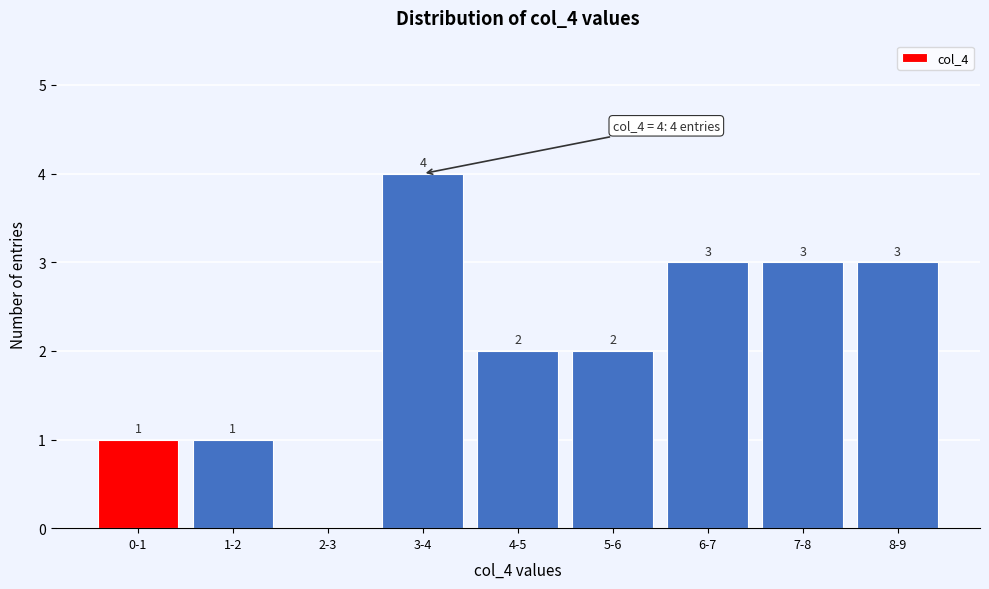

Reading left to right, transcribe all the data shown in this chart.

0-1=1	1-2=1	2-3=0	3-4=4	4-5=2	5-6=2	6-7=3	7-8=3	8-9=3